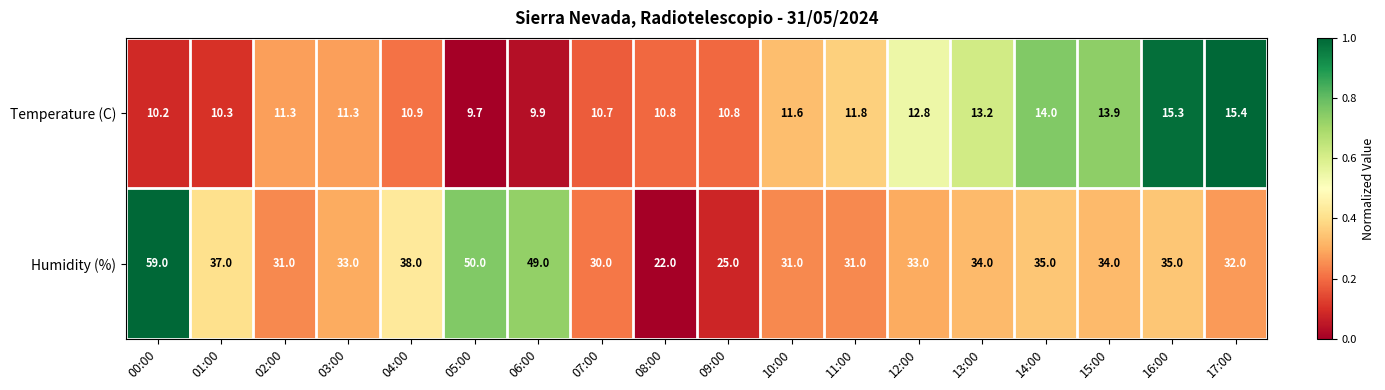

What is the difference between the highest and lowest values at 03:00?

21.7